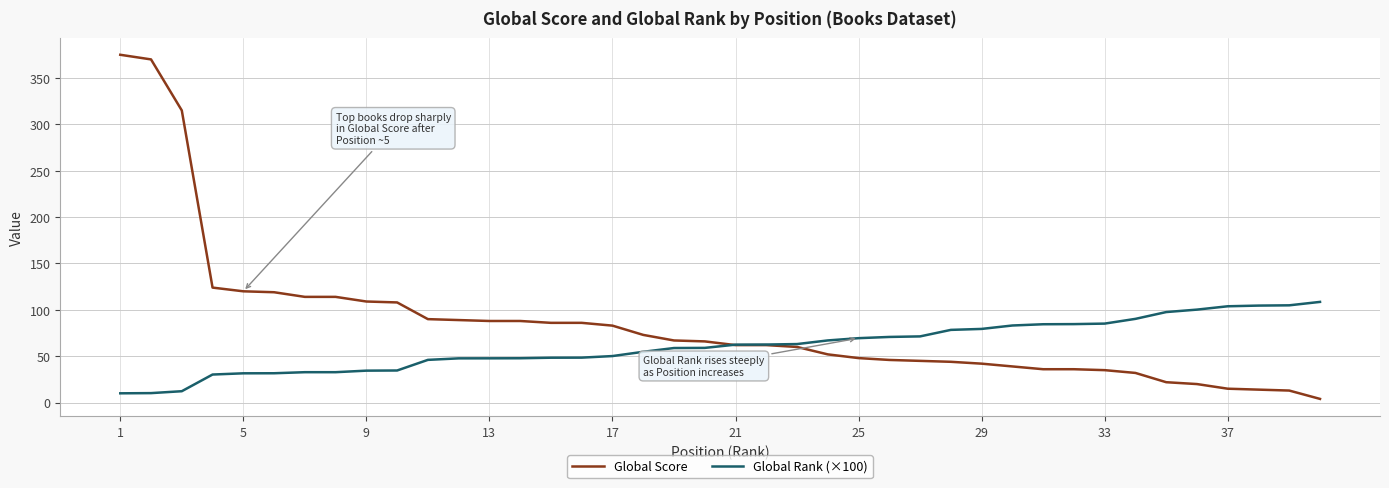

List the series in order of their overall mean, highest first.

Global Score, Global Rank (×100)